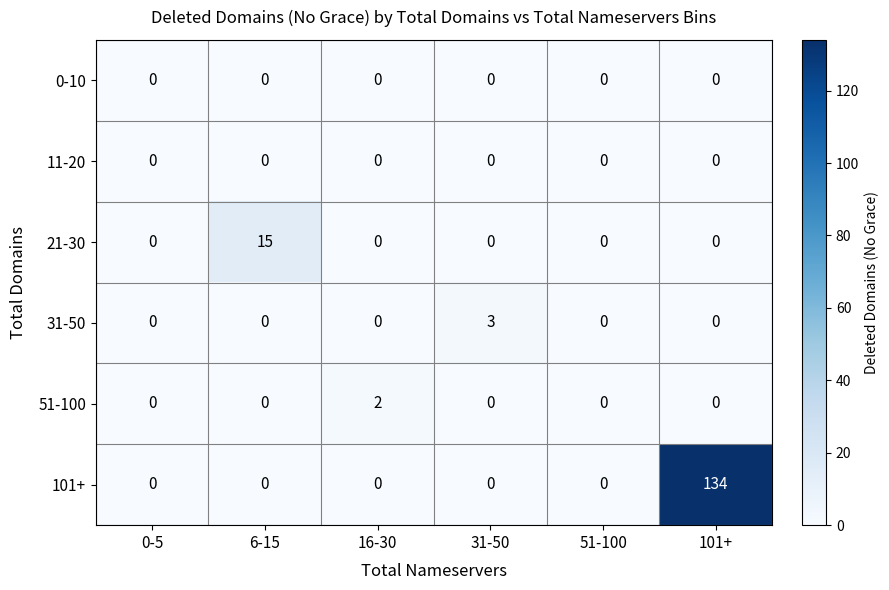

True or false: 51-100 has a value of 0 at 0-5.

True